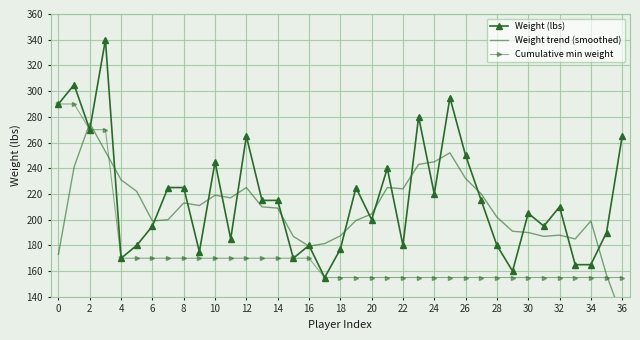

Reading left to right, list all the values displayed in this chart.

Weight (lbs): 290.0	305.0	270.0	340.0	170.0	180.0	195.0	225.0	225.0	175.0	245.0	185.0	265.0	215.0	215.0	170.0	180.0	155.0	177.0	225.0	200.0	240.0	180.0	280.0	220.0	295.0	250.0	215.0	180.0	160.0	205.0	195.0	210.0	165.0	165.0	190.0	265.0
Weight trend (smoothed): 173.0	241.0	275.0	253.0	231.0	222.0	199.0	200.0	213.0	211.0	219.0	217.0	225.0	210.0	209.0	187.0	179.4	181.4	187.4	199.4	204.4	225.0	224.0	243.0	245.0	252.0	232.0	220.0	202.0	191.0	190.0	187.0	188.0	185.0	199.0	157.0	124.0
Cumulative min weight: 290.0	290.0	270.0	270.0	170.0	170.0	170.0	170.0	170.0	170.0	170.0	170.0	170.0	170.0	170.0	170.0	170.0	155.0	155.0	155.0	155.0	155.0	155.0	155.0	155.0	155.0	155.0	155.0	155.0	155.0	155.0	155.0	155.0	155.0	155.0	155.0	155.0